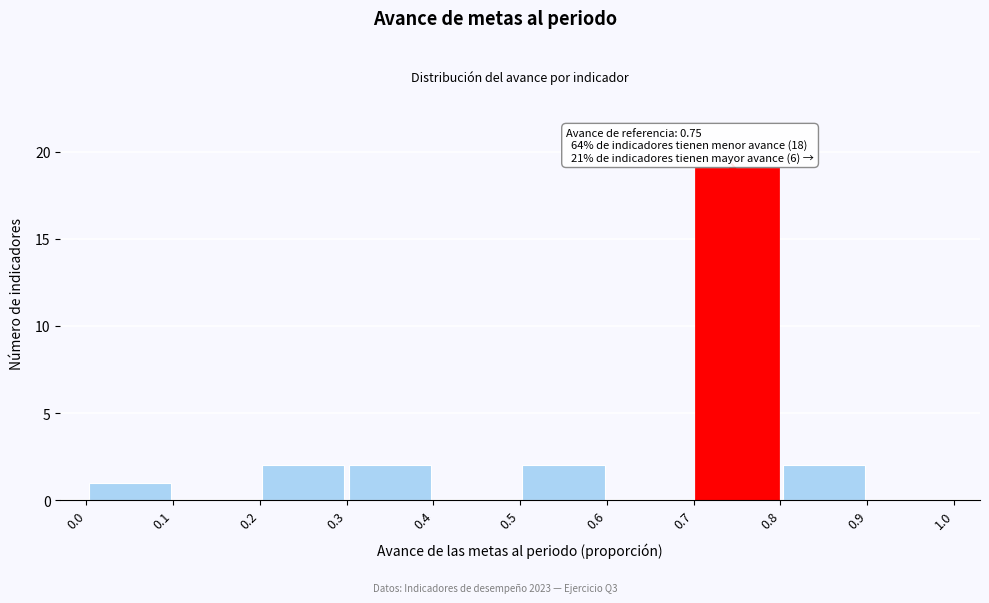

Over which range of the x-axis is the bar tallest?

0.7 to 0.8